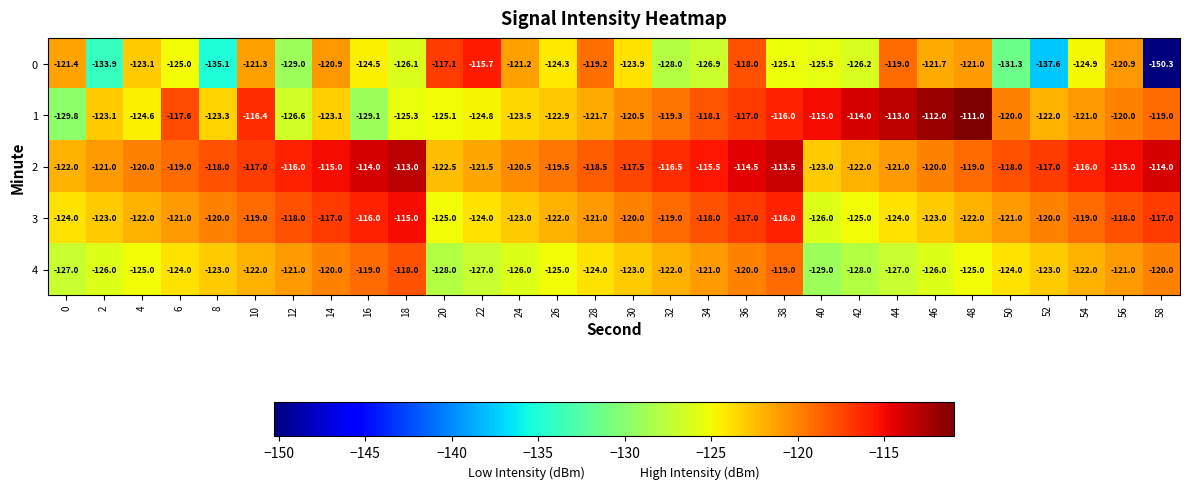

What is the difference between the 2 values at 38 and 6?

5.5